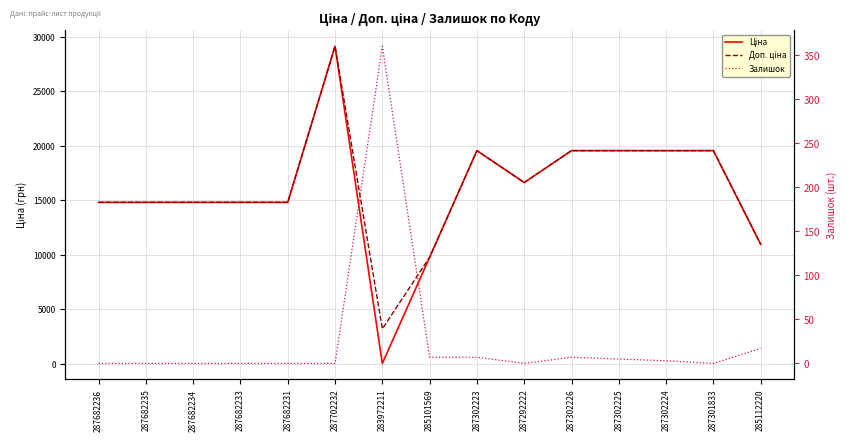

What is the spread (max minus min) of values at 287702232?

29152.3